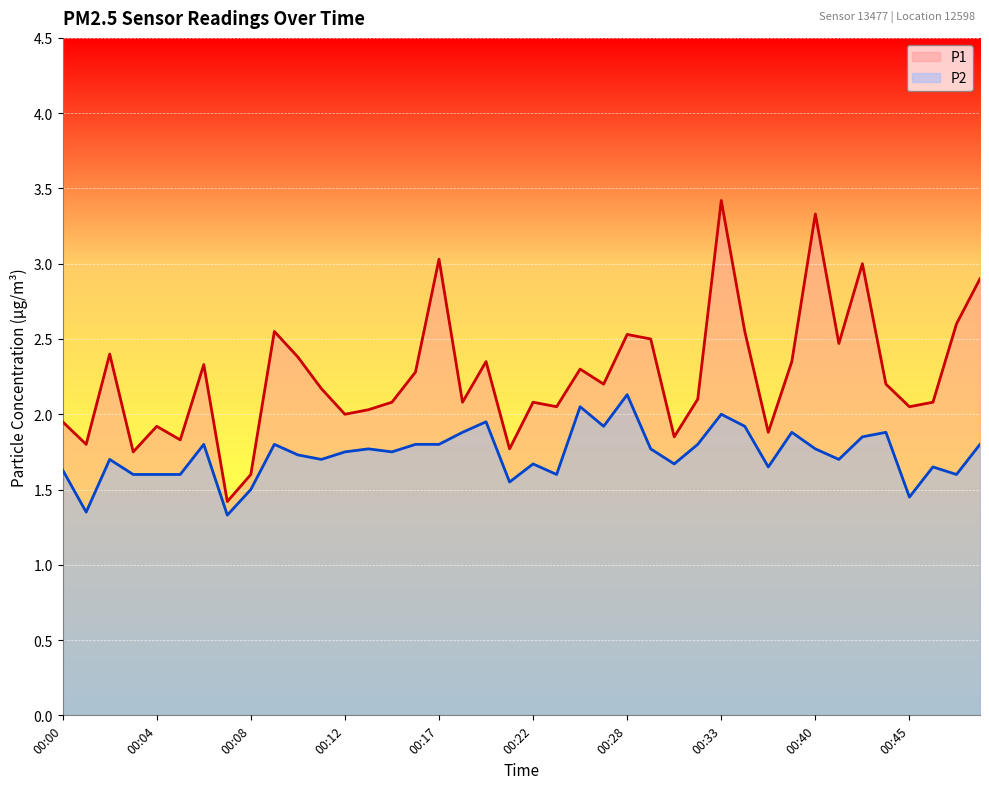

Rank the series by their maximum value, from highest to lowest.

P1, P2